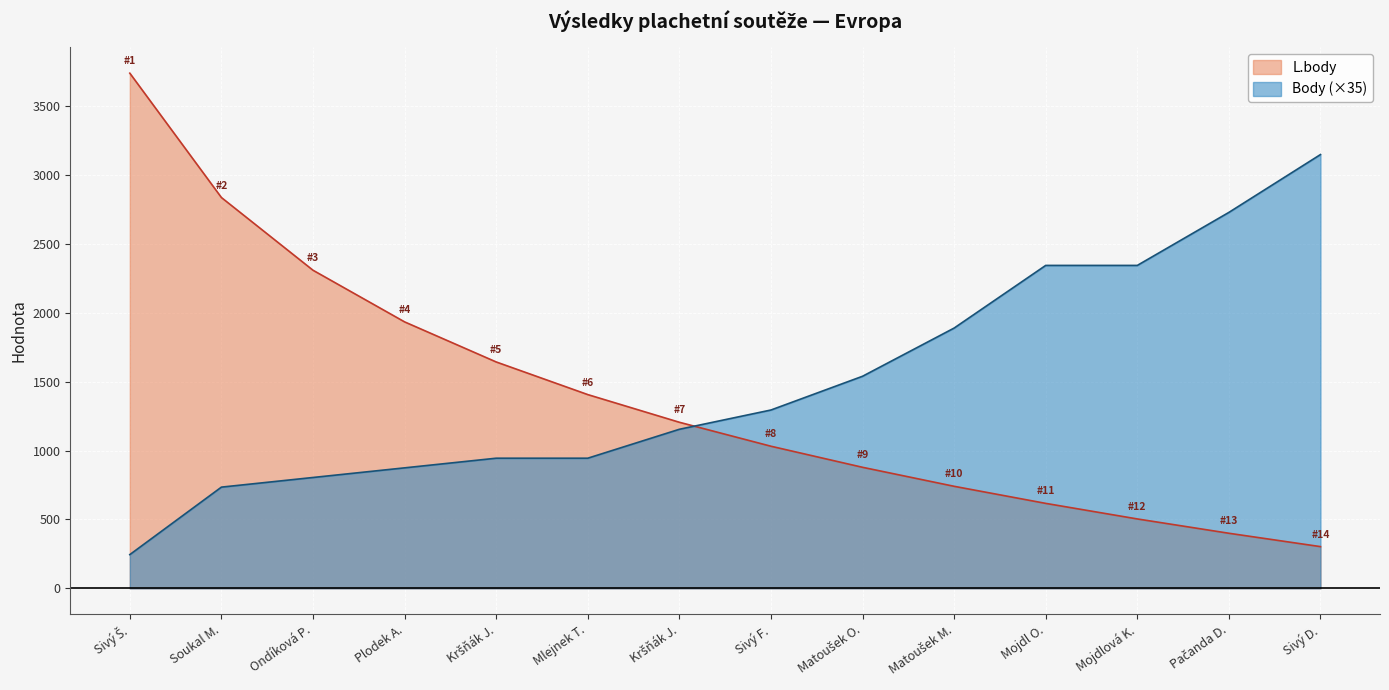

What is the sum of all Body values?

21000